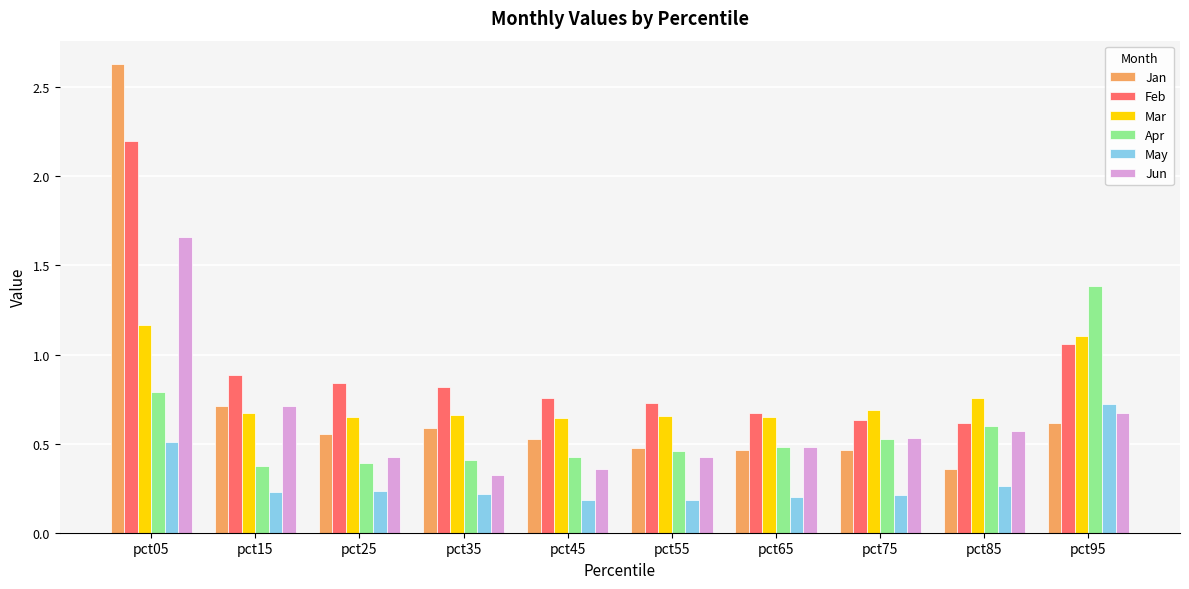

List the series in order of their peak value, highest first.

Jan, Feb, Jun, Apr, Mar, May